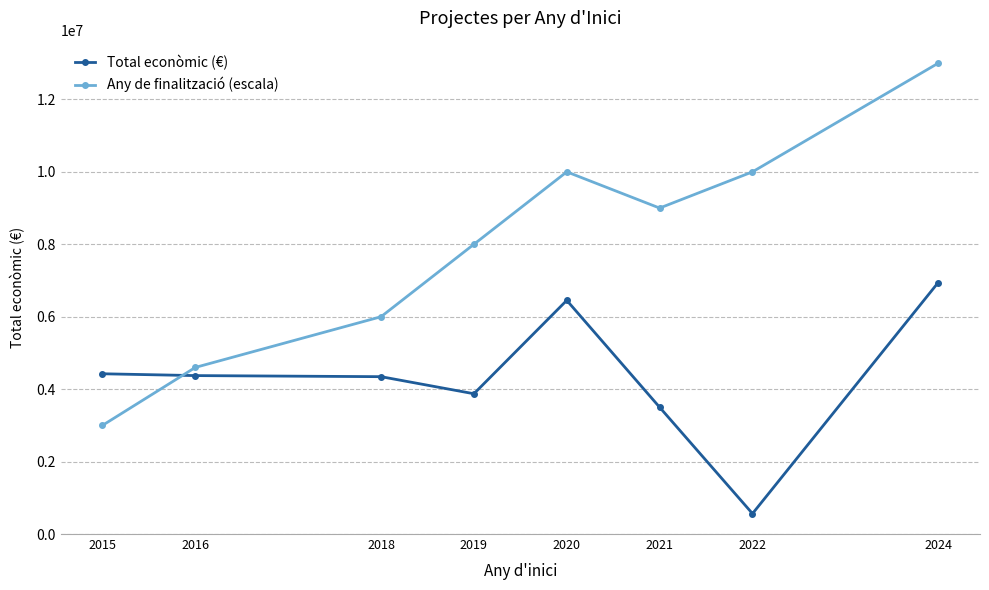

The Any de finalització (escala) series shows 2007384.8 at 2020. True or false?

False